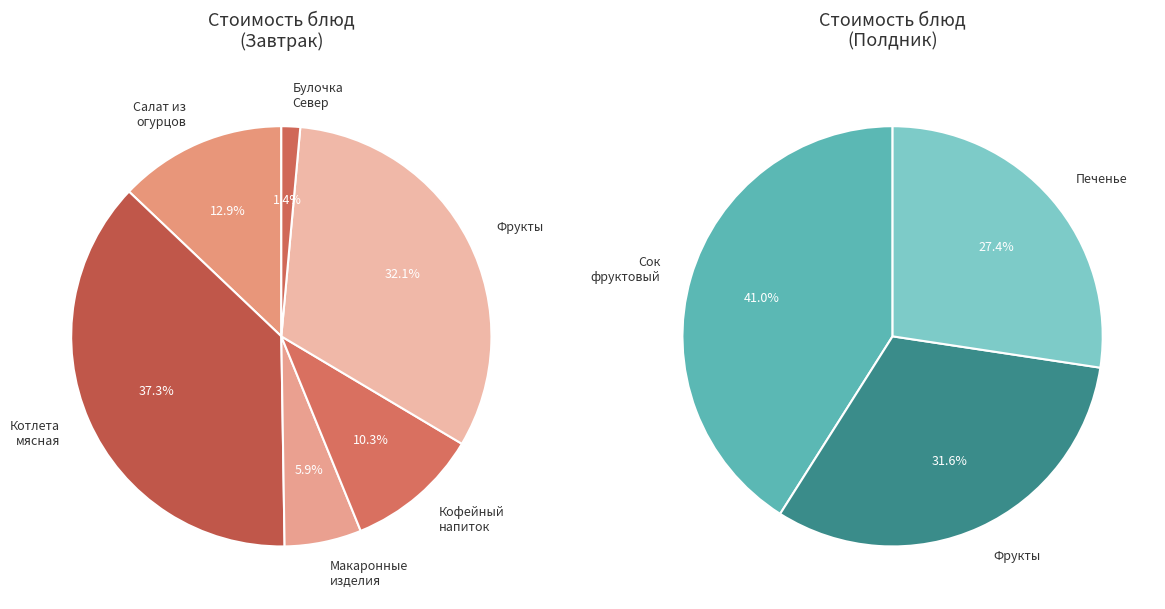

Rank the categories by value from highest to lowest.

Котлета мясная, Фрукты (завтрак), Сок фруктовый, Салат из свежих огурцов с зеленым луком, Фрукты (полдник), Печенье, Кофейный напиток с молоком, Макаронные изделия, Булочка Север